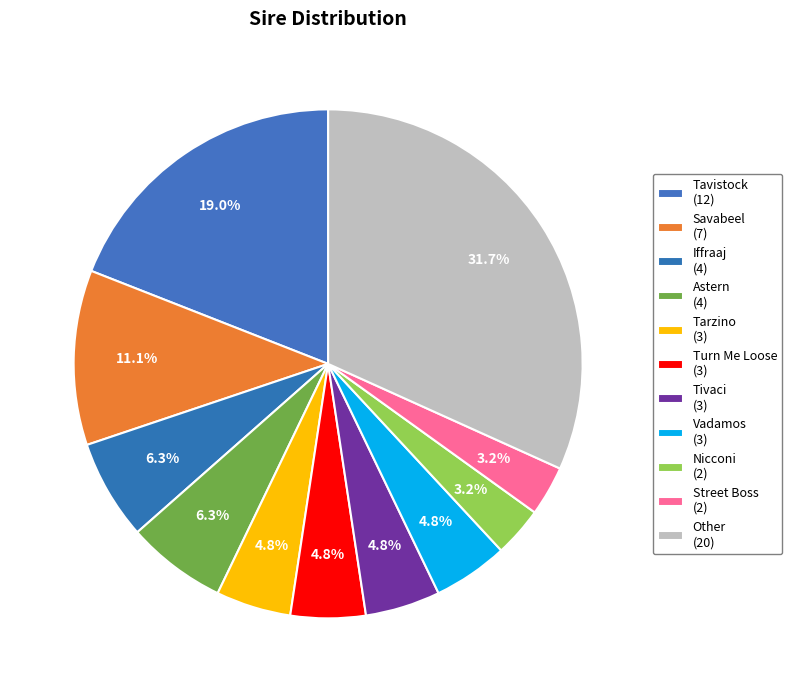

What is the ratio of the value at Other to the value at Tavistock?

1.7